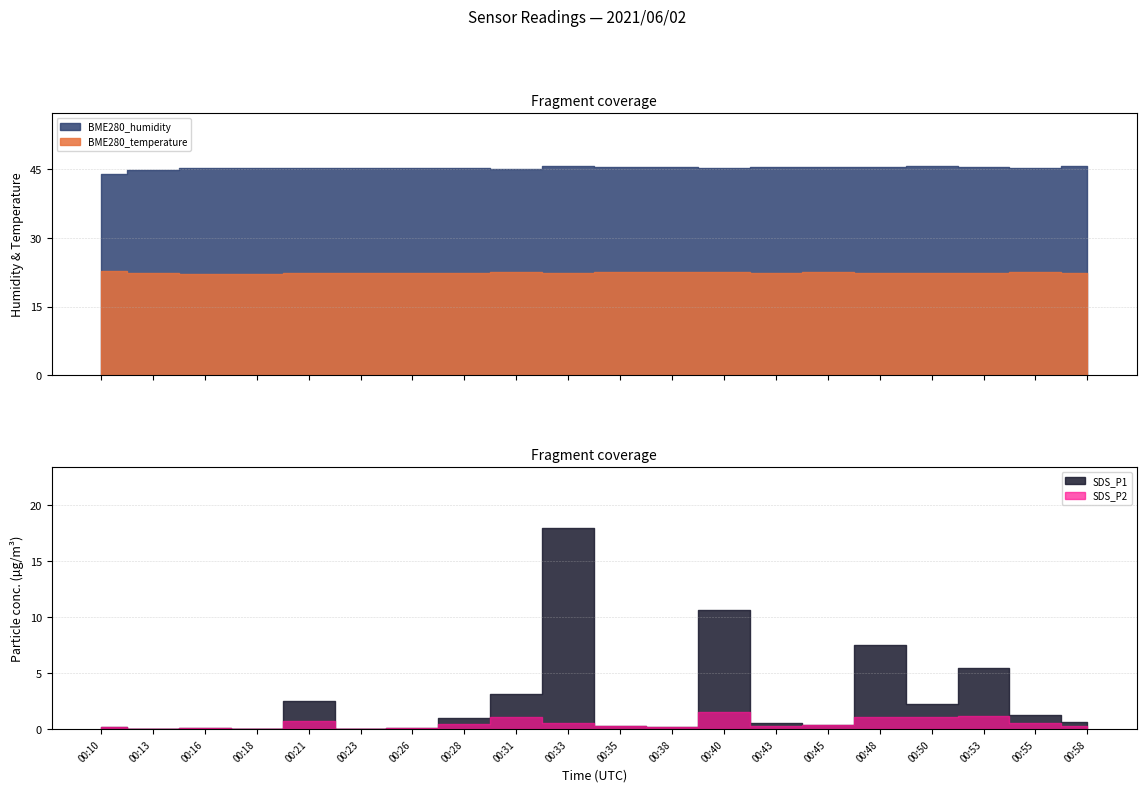

Where is SDS_P2 nearest to the value 0?

00:13